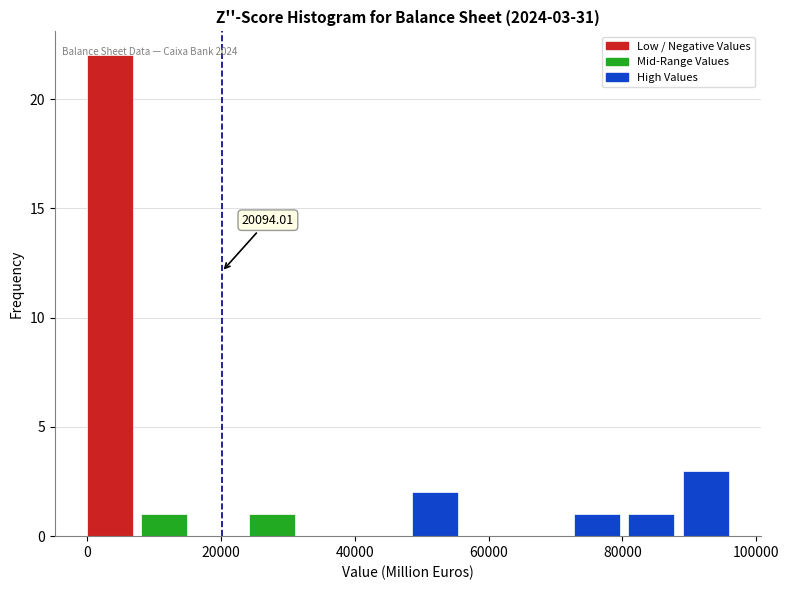

Which range on the x-axis has the tallest bar?

0 to 8000